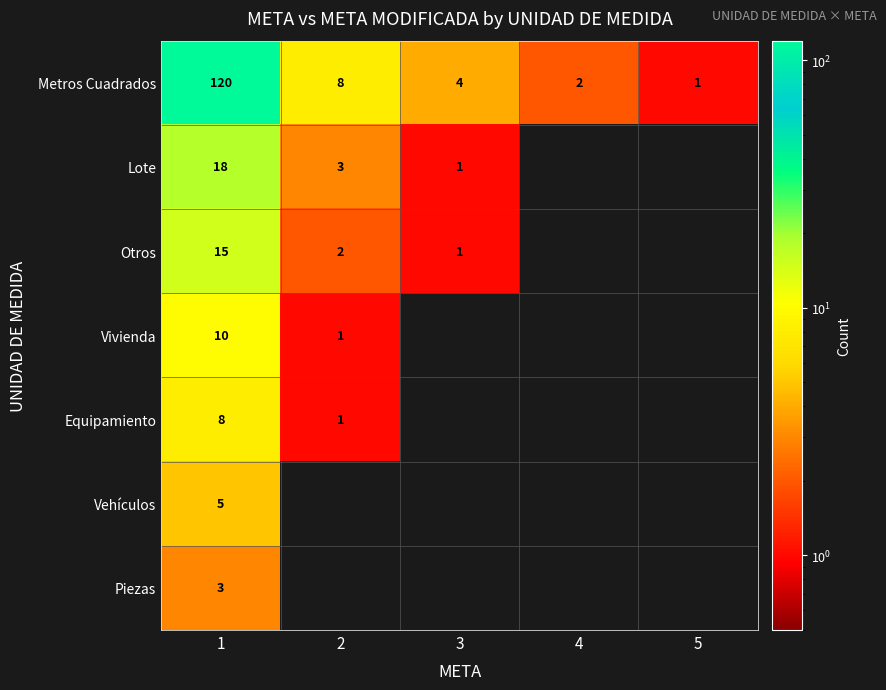

What is the total value across all series at 1?

179